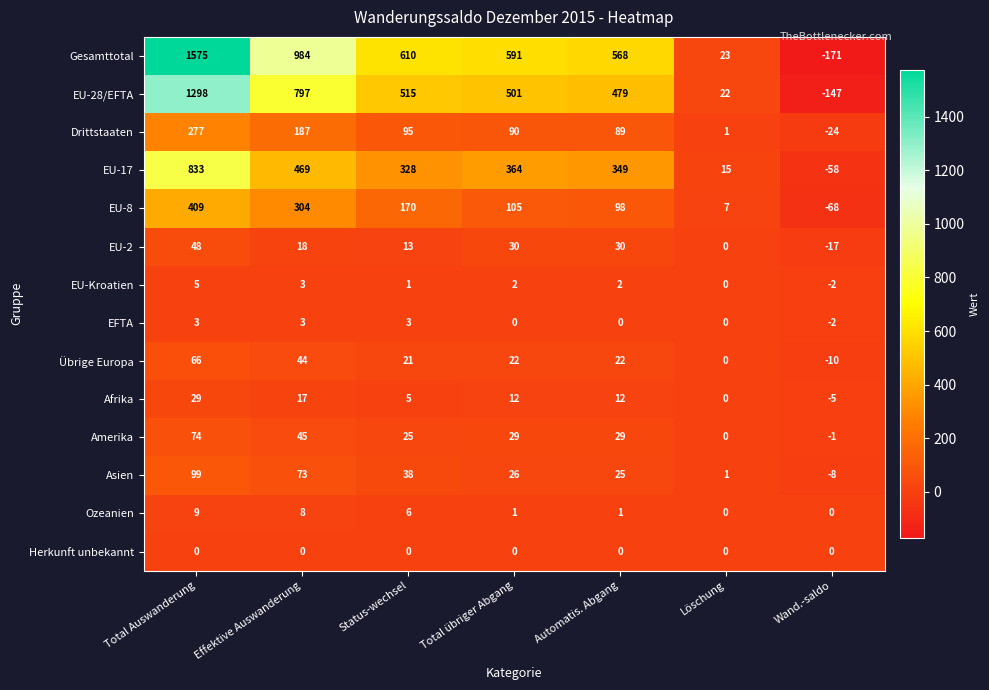

Which series has the widest spread of values?

Gesamttotal